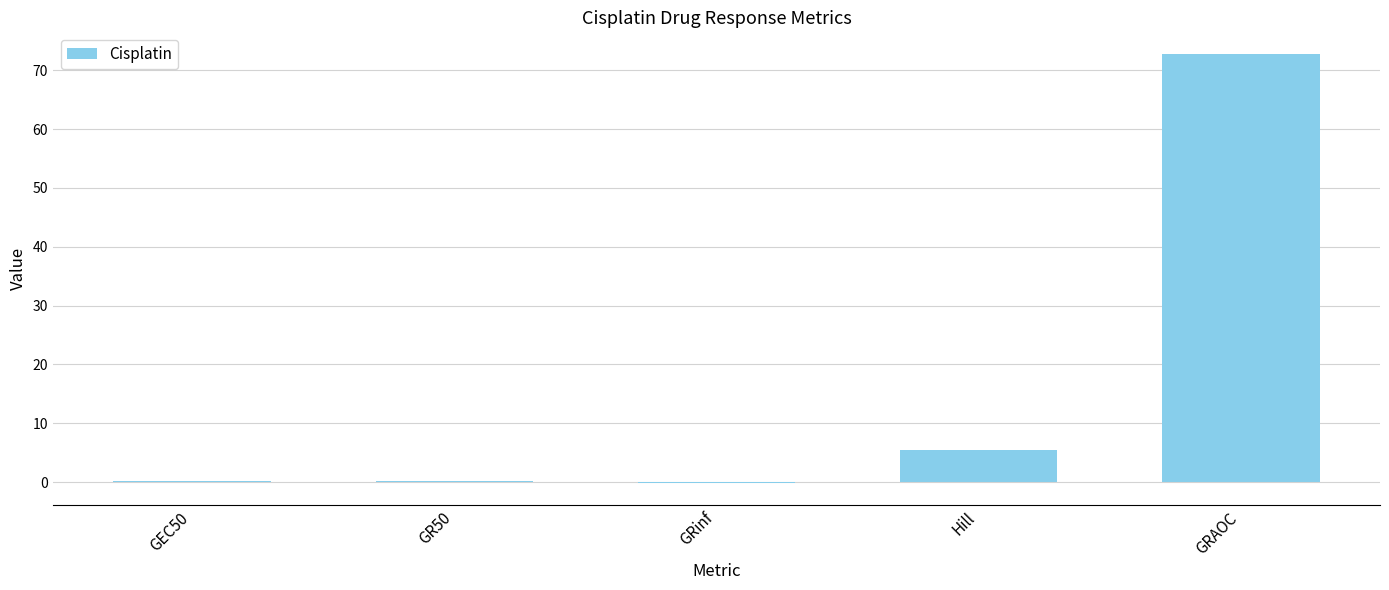

What is the change in value from Hill to GRAOC?

+67.2